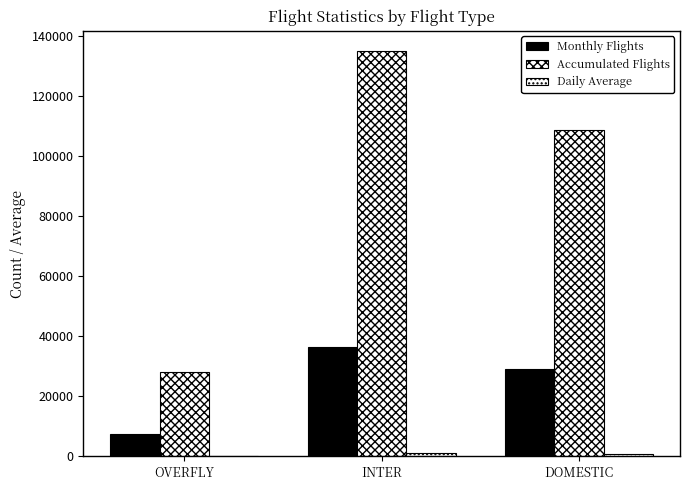

How many categories are shown in the chart?

3